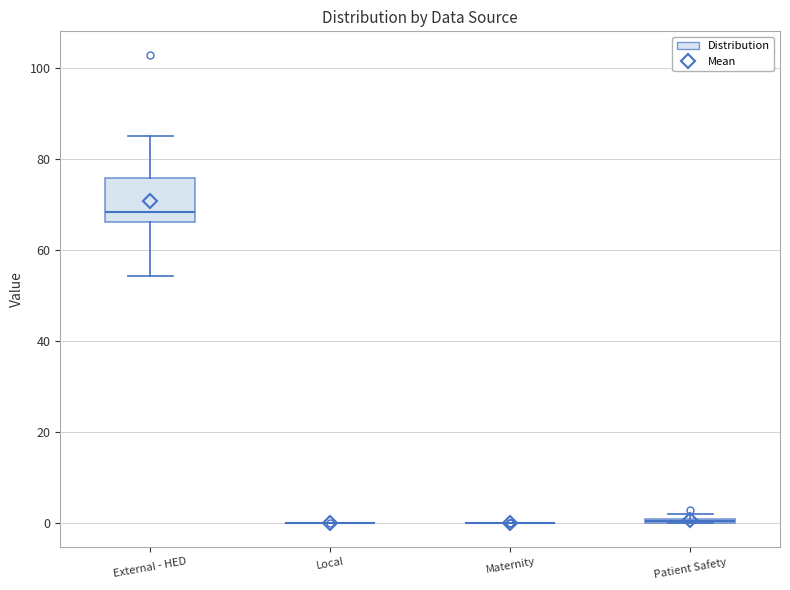

Where is the lower edge of the box for Patient Safety on the y-axis? The values are not printed on the chart, so give them approximately, as read against the axis.

0